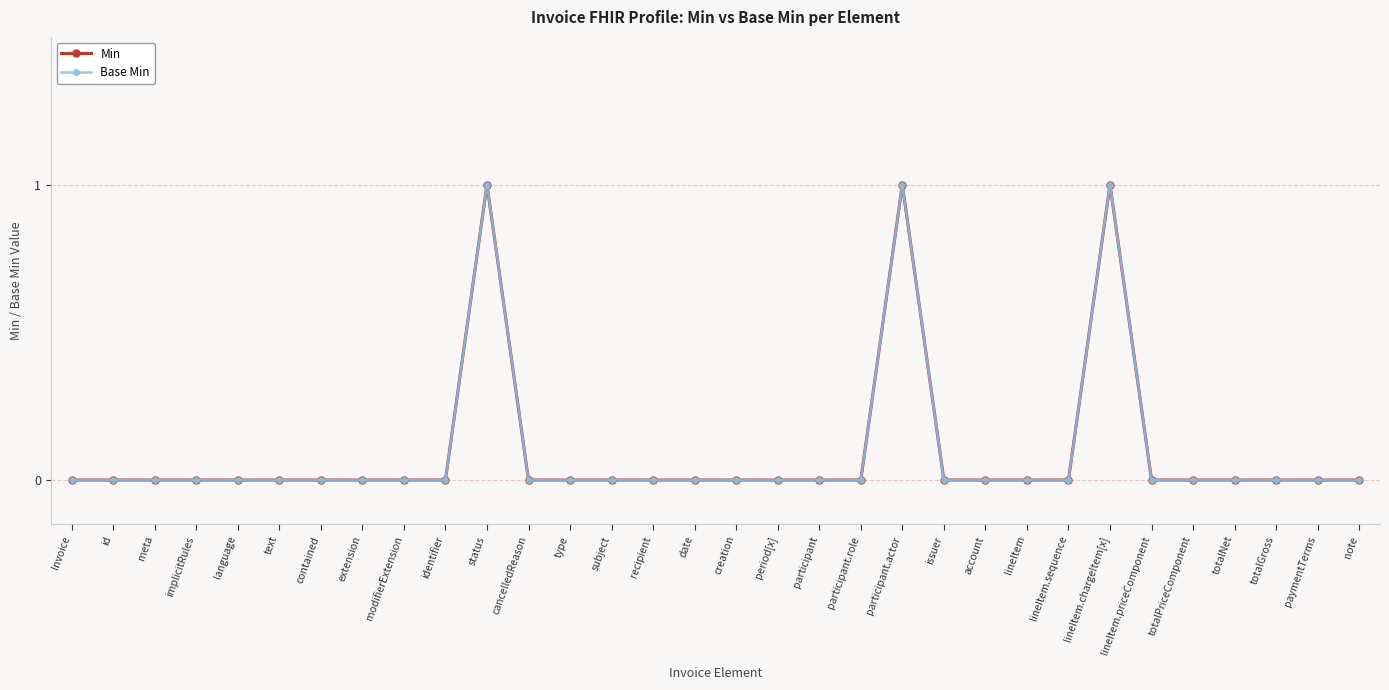

Is this an area chart (filled region under the line)?

No